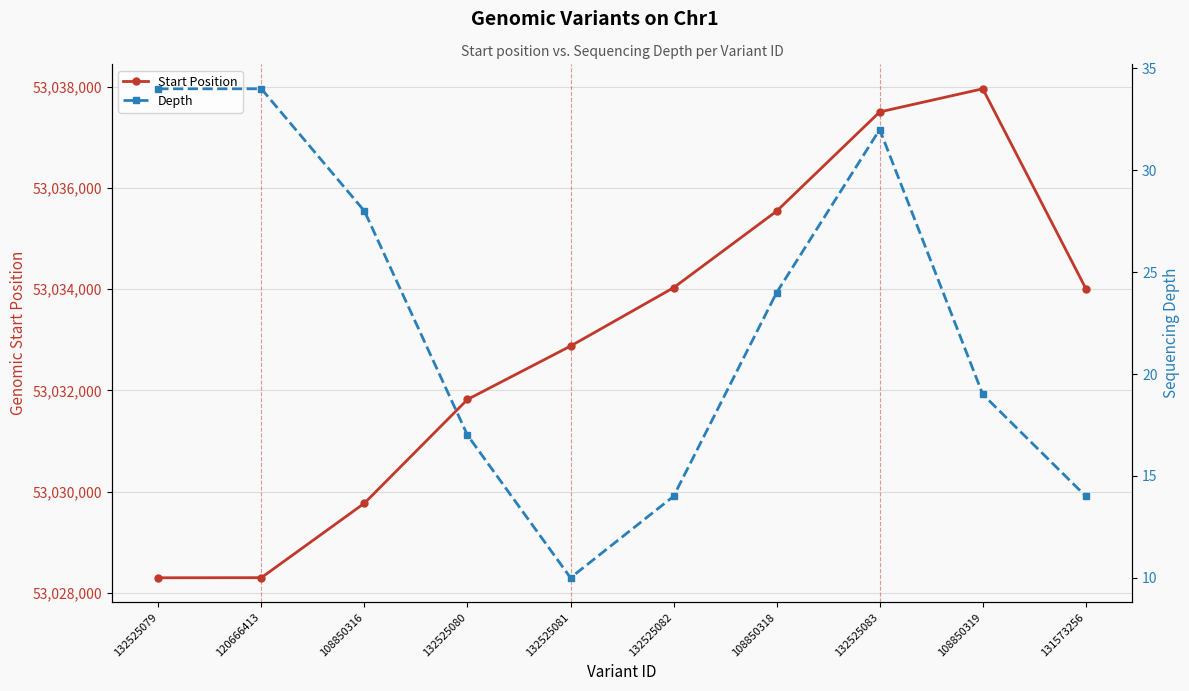

How many interior local valleys does the Depth series have?

1